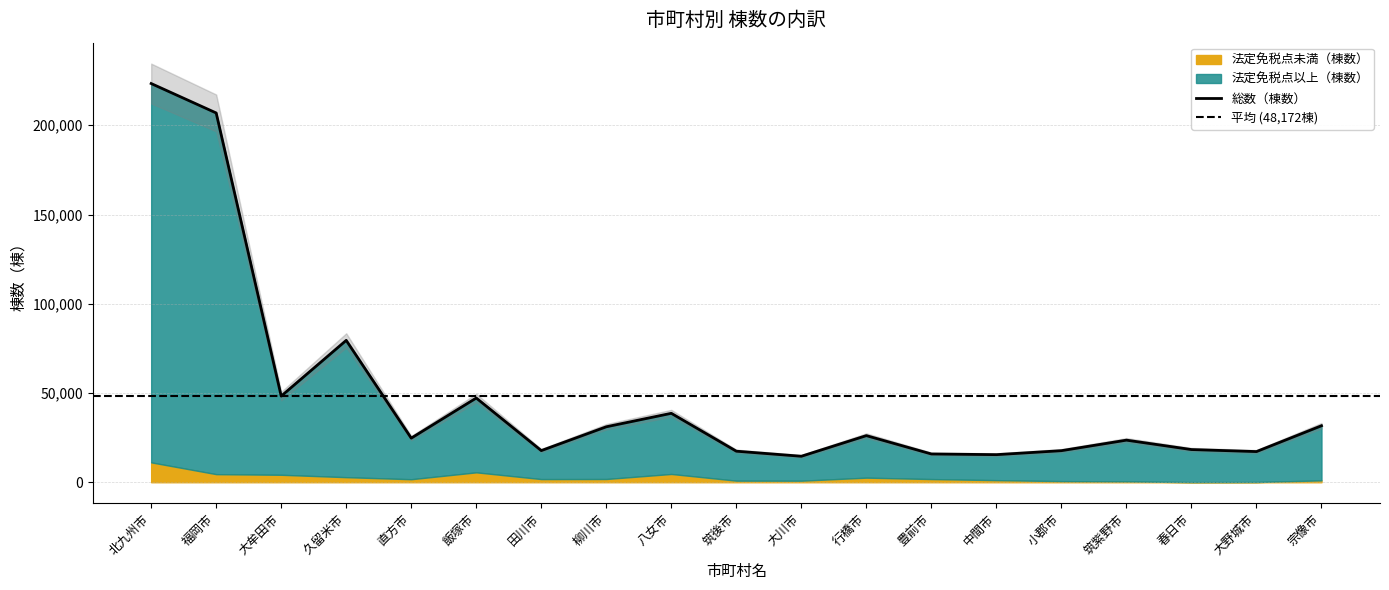

In 法定免税点未満（棟数）, how many points are lower than both neighbors (excluding endpoints)?

4